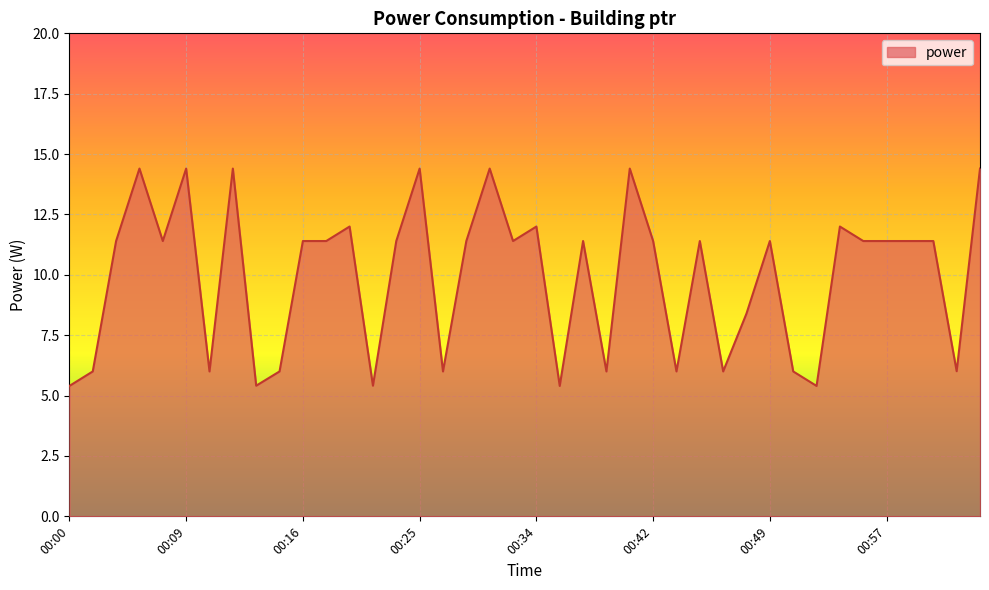

What is the smallest value displayed?

5.4